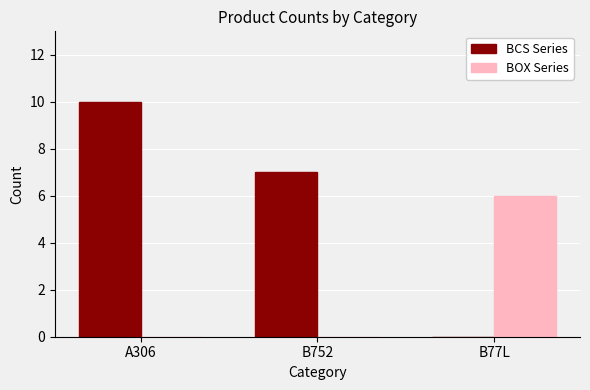

How many data points does each series have?

3